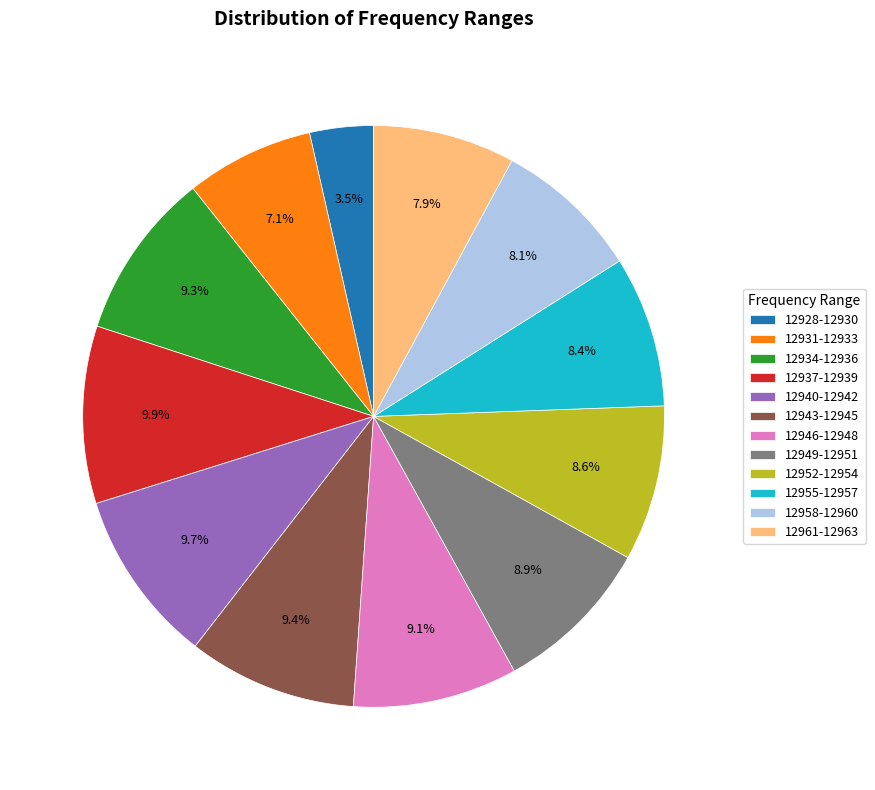

Between 12940-12942 and 12949-12951, which is larger?

12940-12942